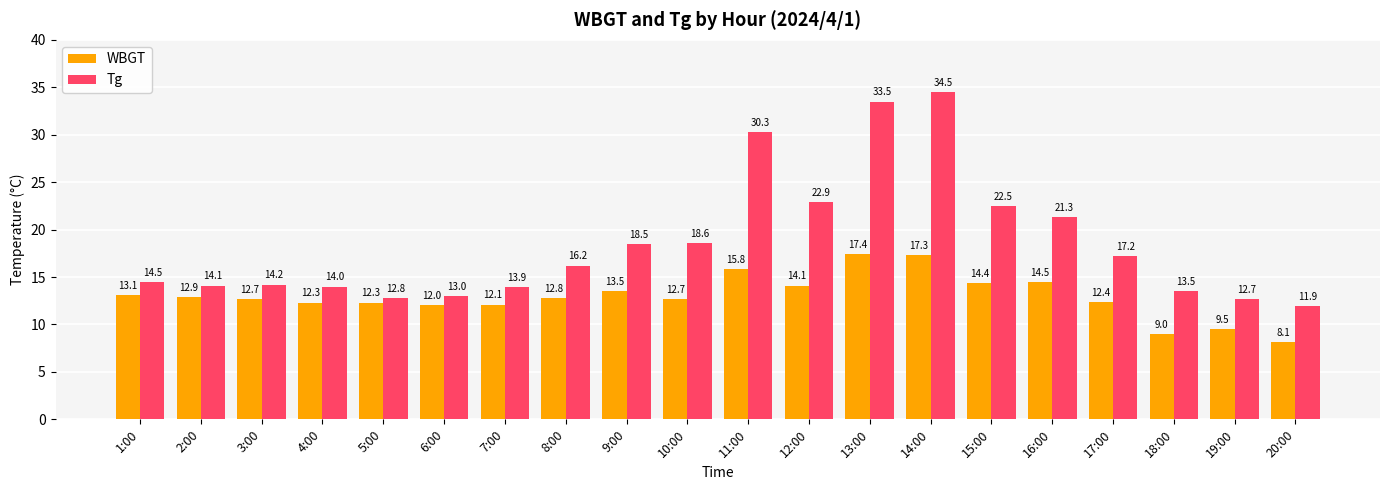

List the labels in order of Tg value, largest first.

14:00, 13:00, 11:00, 12:00, 15:00, 16:00, 10:00, 9:00, 17:00, 8:00, 1:00, 3:00, 2:00, 4:00, 7:00, 18:00, 6:00, 5:00, 19:00, 20:00